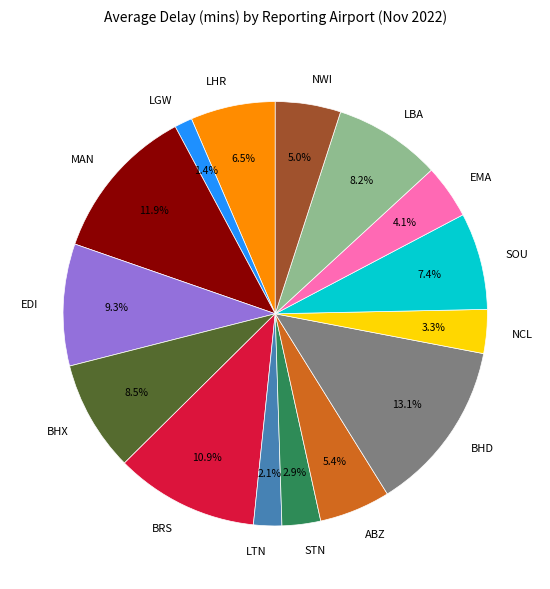

Which slice is the smallest?

LGW